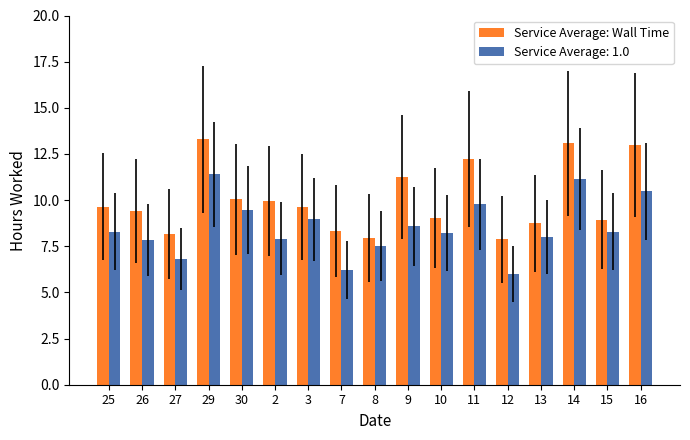

How many data points does each series have?

17